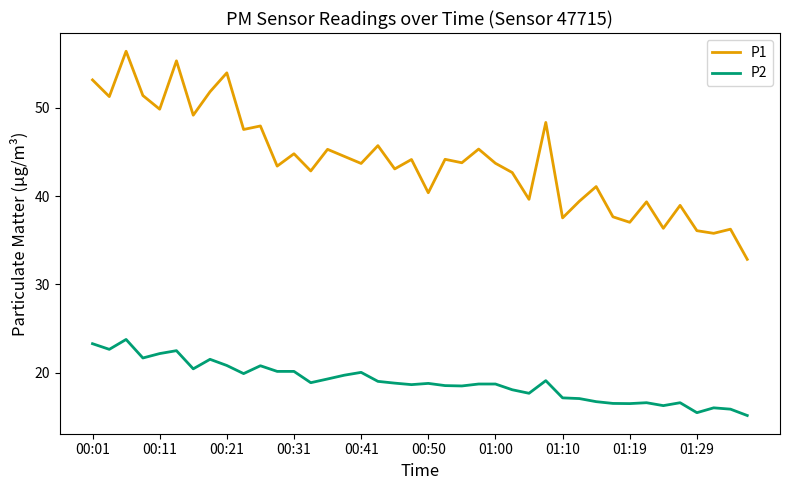

How many lines are shown in the chart?

2